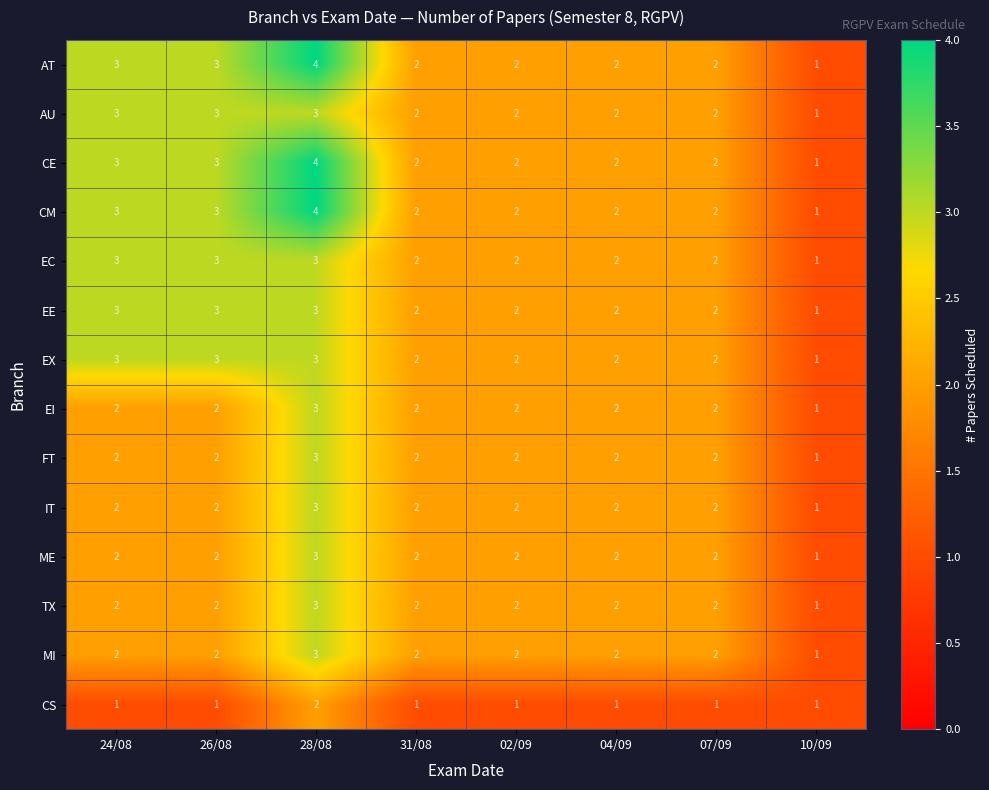

How many categories are shown in the chart?

8